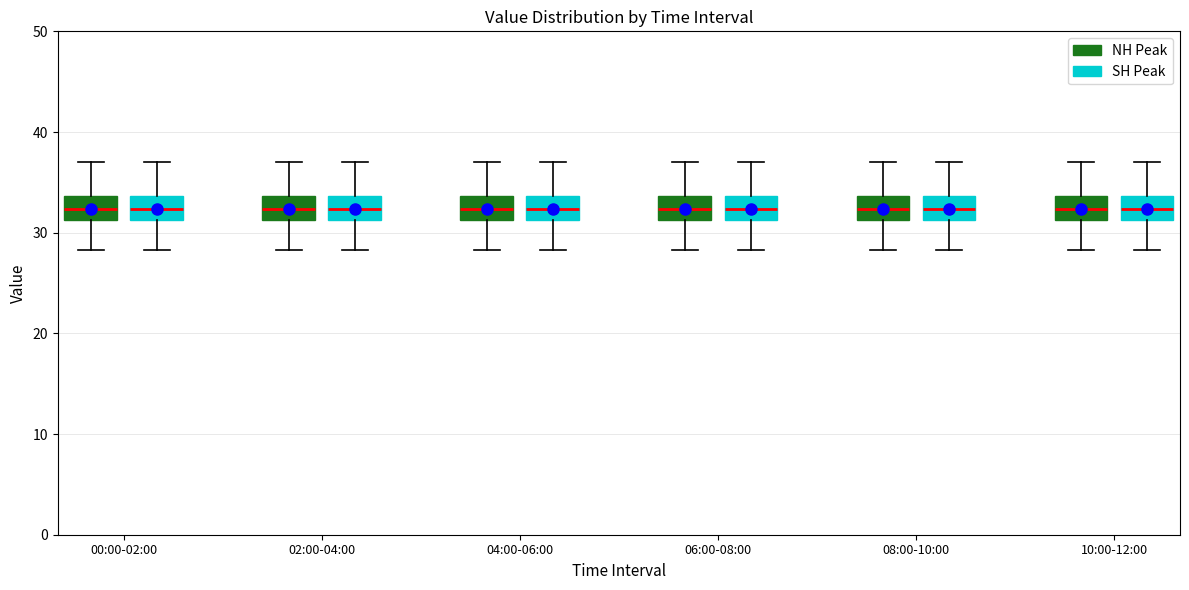

Where does the median line of the box for 00:00-02:00 (SH Peak) sit on the y-axis? The values are not printed on the chart, so give them approximately, as read against the axis.

32